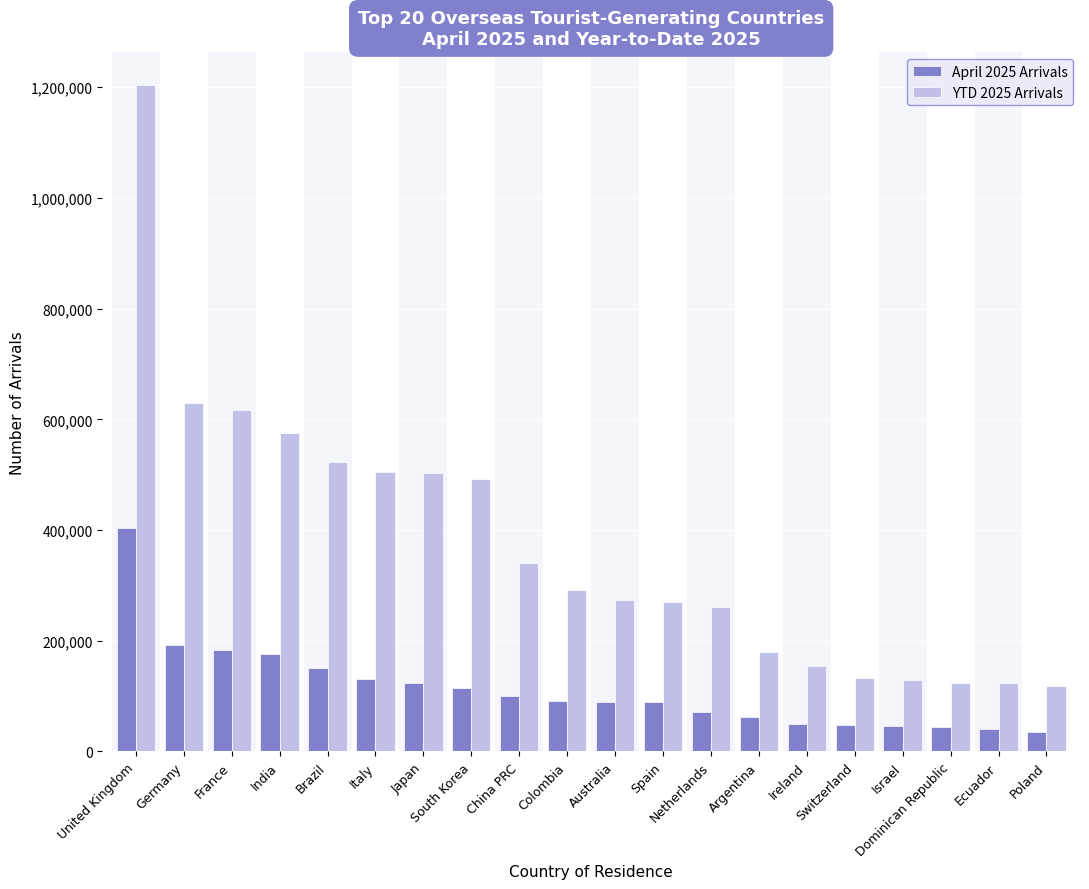

Are the bars grouped side by side (vs. stacked)?

Yes